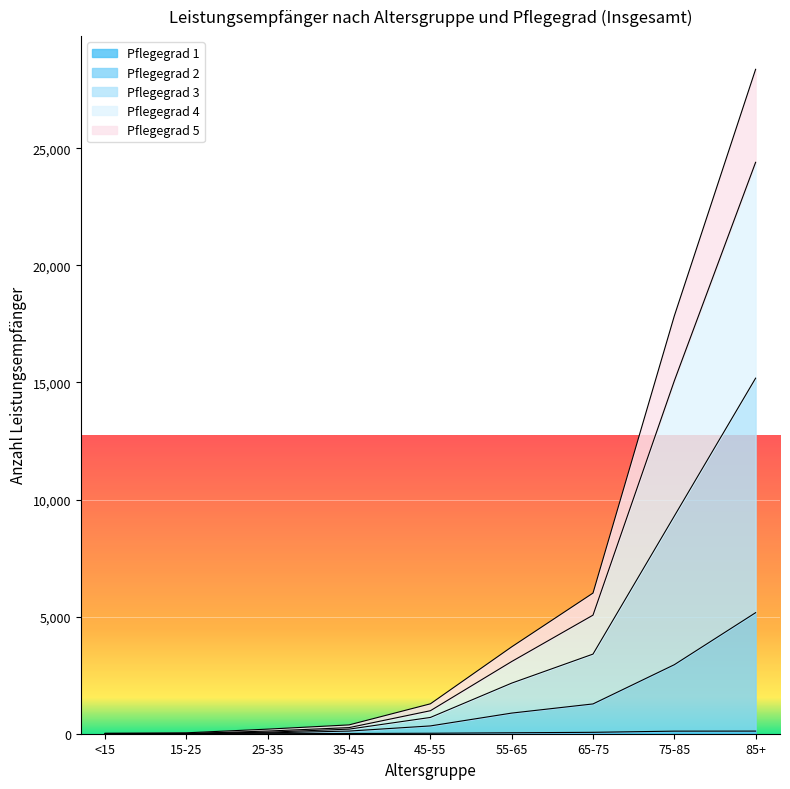

At which category is the sum across all series the highest?

85+